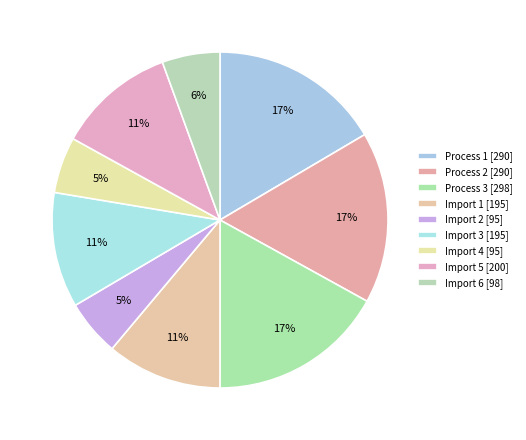

To the nearest percent, what is the difference between the Import 5 and Process 2 slice percentages?

5%